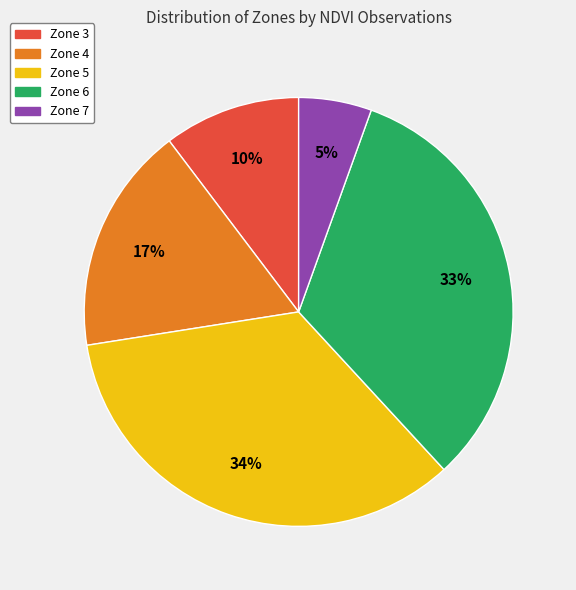

Which category has the biggest portion of the pie?

Zone 5